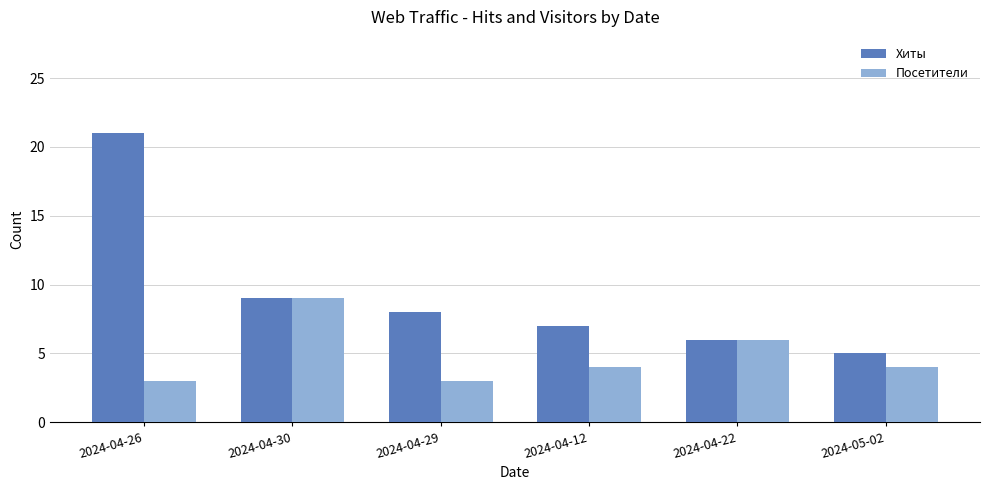

What is the spread (max minus min) of values at 2024-05-02?

1